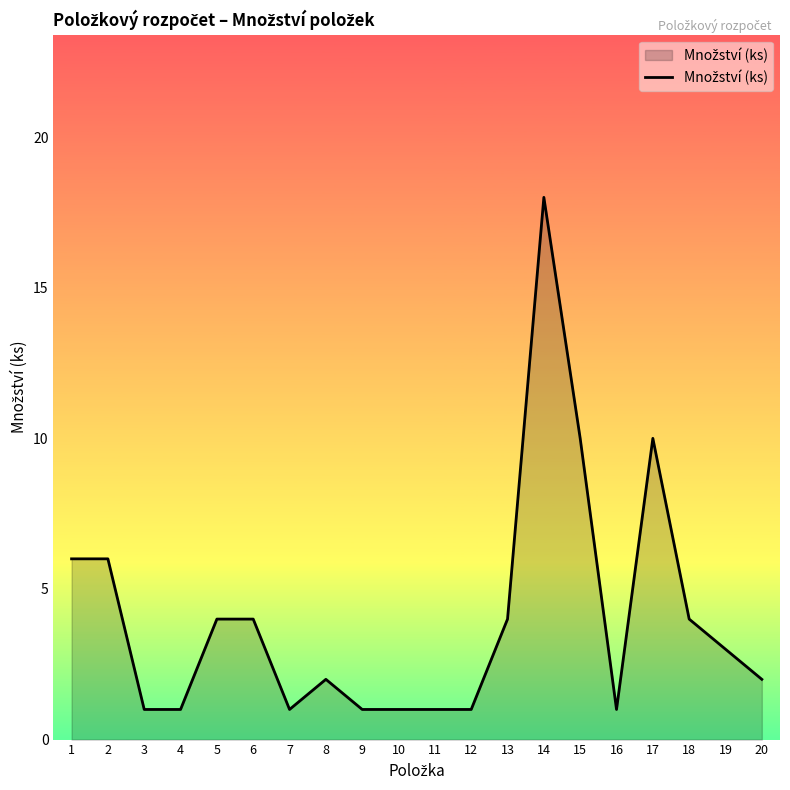

What is the maximum value shown in the chart?

18